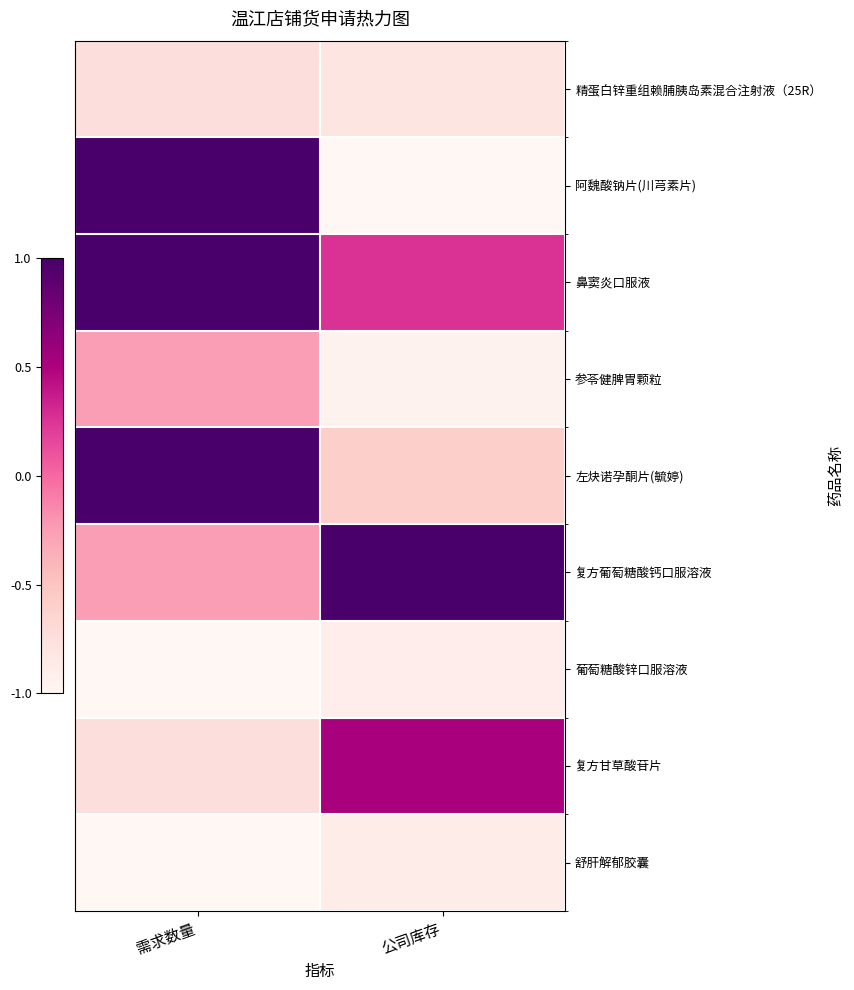

At which category does the chart reach its minimum across all series?

公司库存